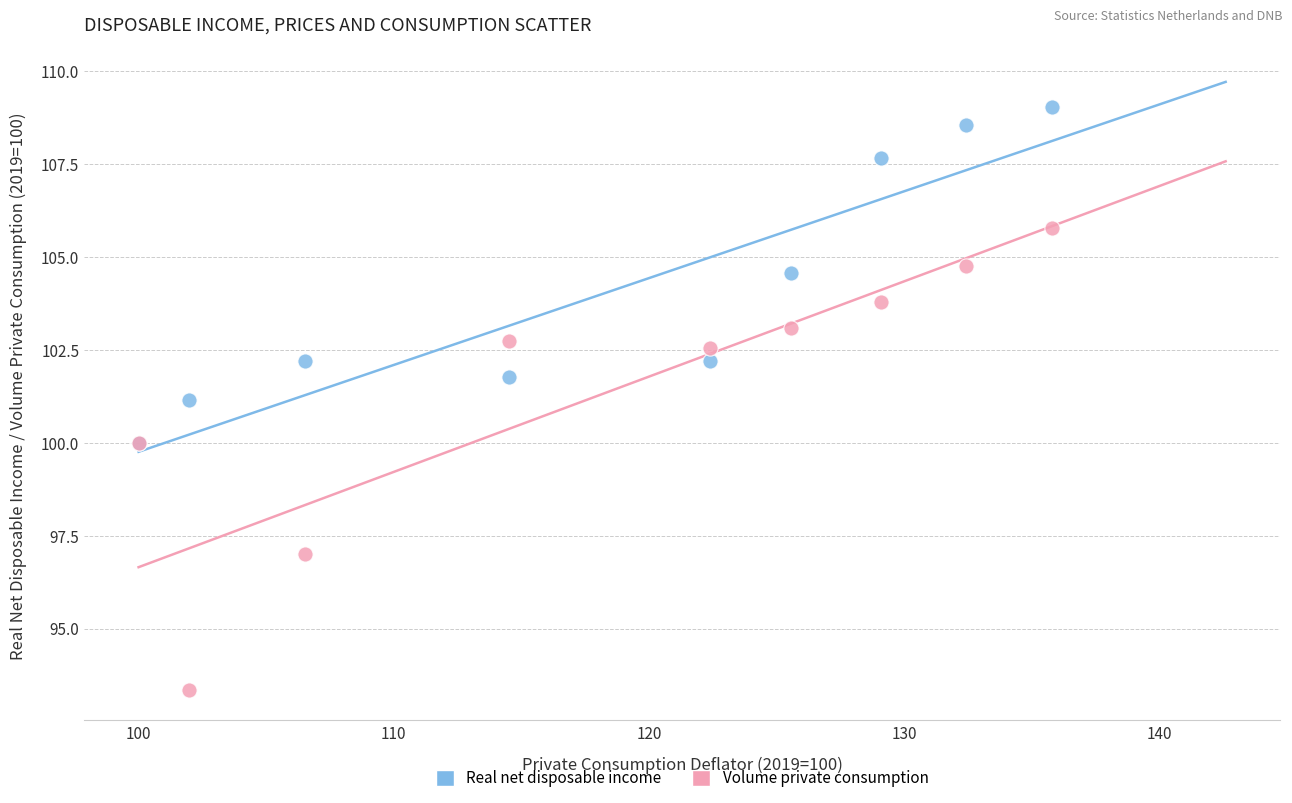

Which series contains the lowest Y value?

Volume private consumption